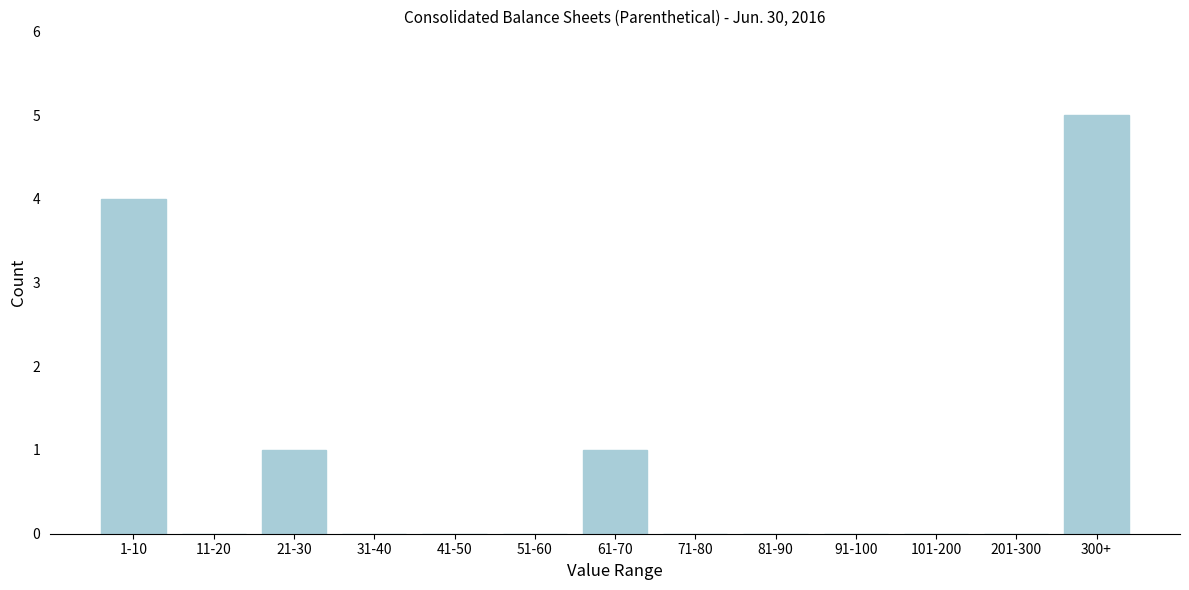

Reading right to left, transcribe all the data shown in this chart.

300+=5	201-300=0	101-200=0	91-100=0	81-90=0	71-80=0	61-70=1	51-60=0	41-50=0	31-40=0	21-30=1	11-20=0	1-10=4